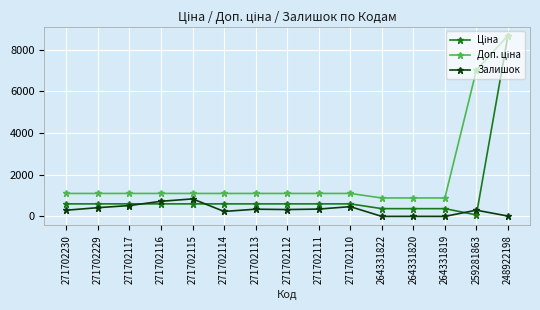

The Залишок series shows 467.0 at 271702110. True or false?

True